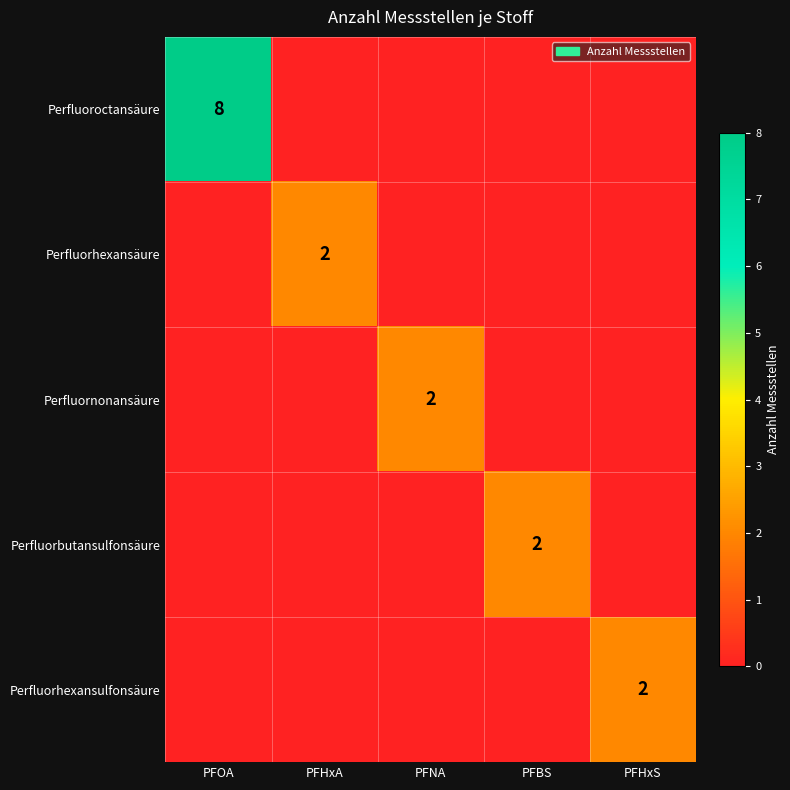

What is the difference between the highest and lowest values at PFNA?

2